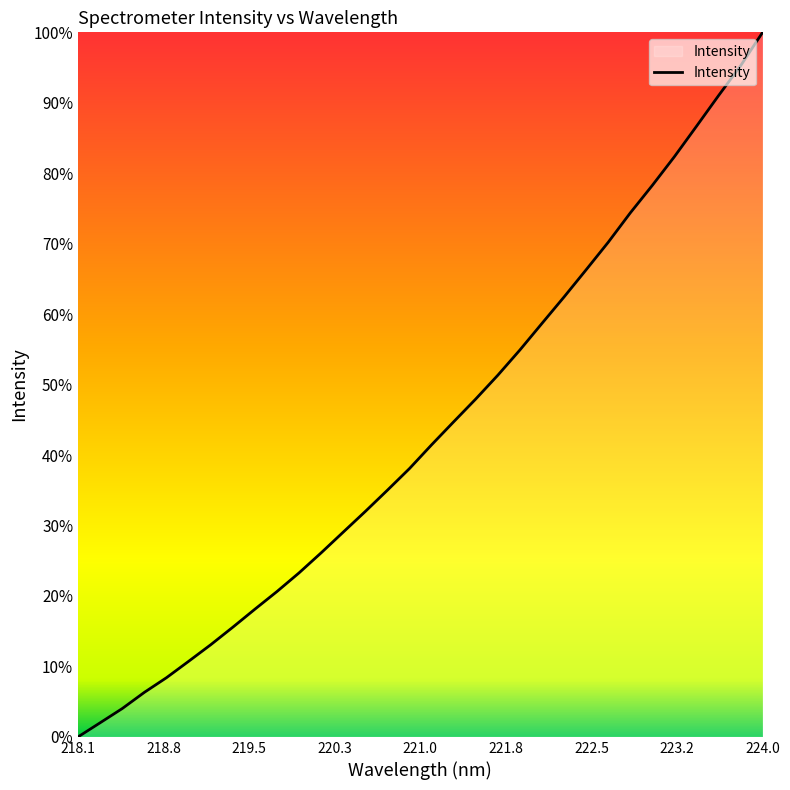

Is this an area chart (filled region under the line)?

Yes